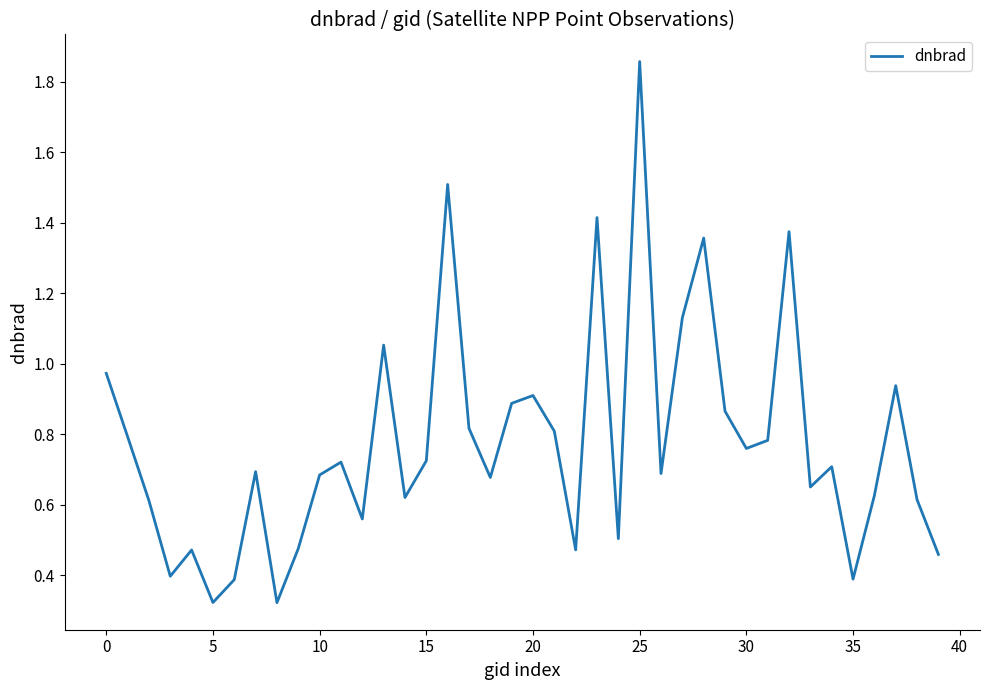

Does the chart display data point markers on the line(s)?

No